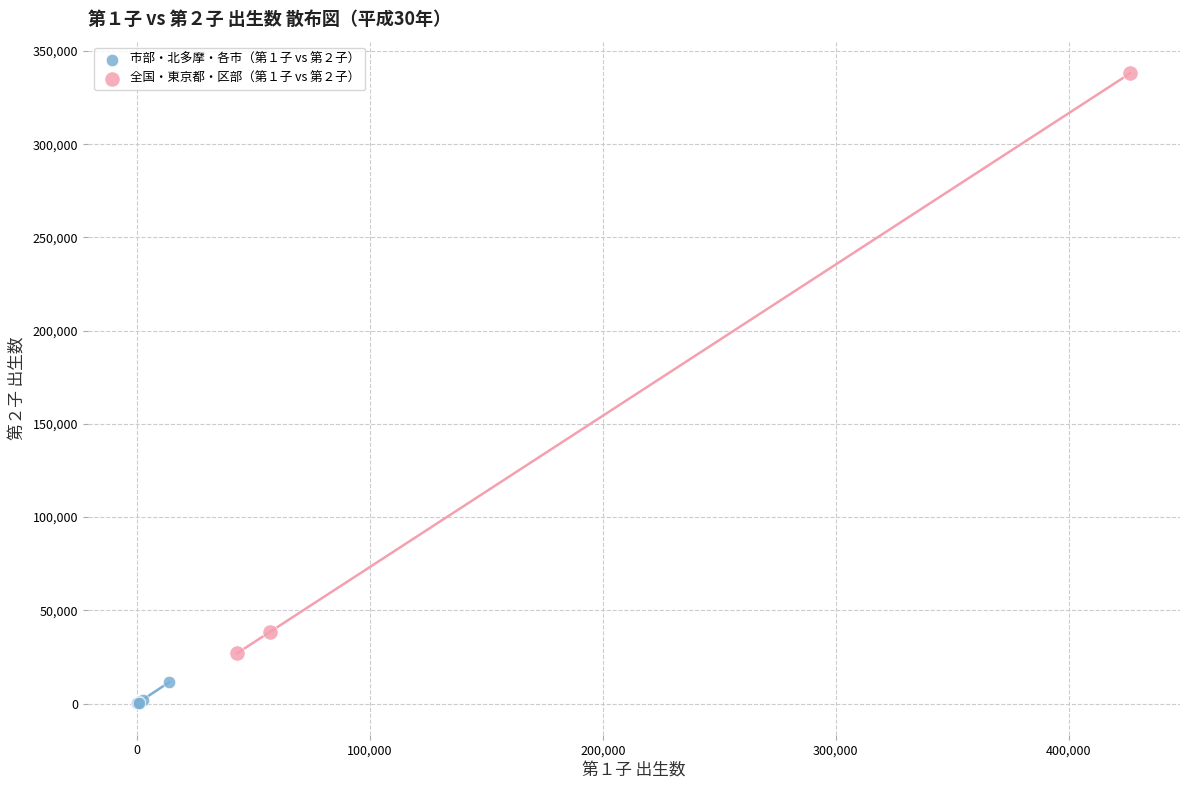

Which series has the widest spread of Y values?

全国・東京都・区部（第１子 vs 第２子）